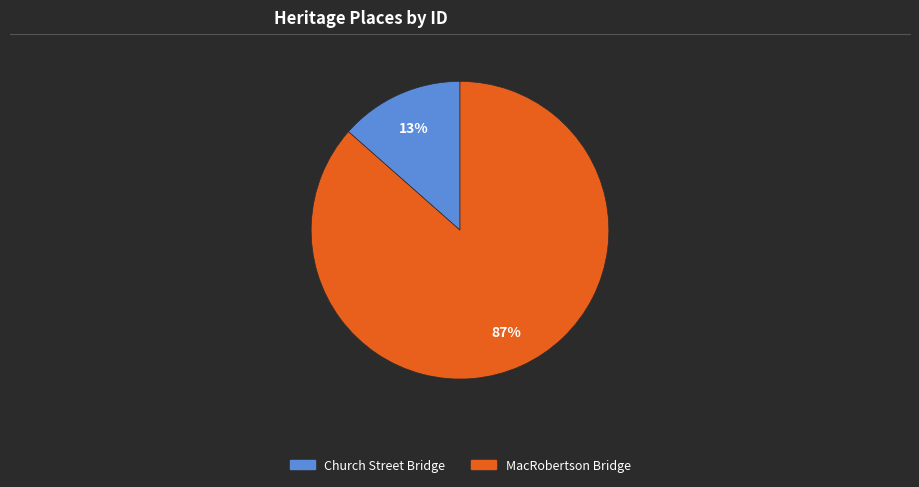

To the nearest percent, what portion does MacRobertson Bridge represent?

87%